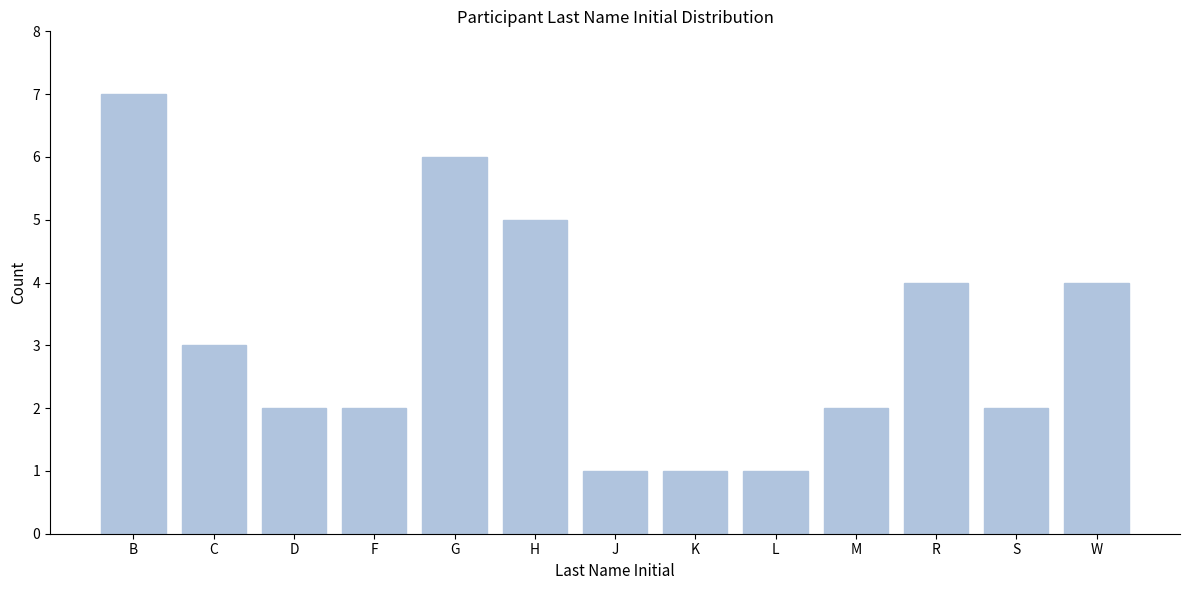

Reading left to right, list all the values displayed in this chart.

7	3	2	2	6	5	1	1	1	2	4	2	4